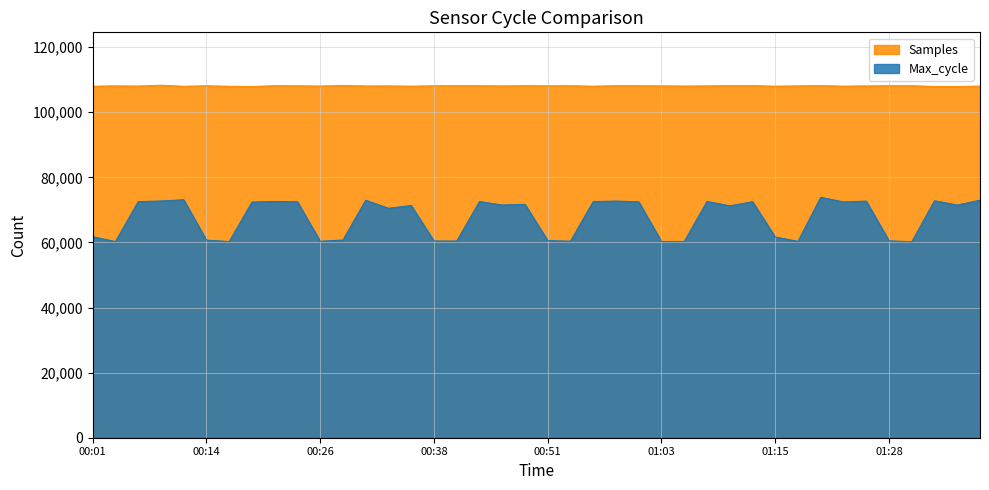

True or false: Samples and Max_cycle cross at least once.

False